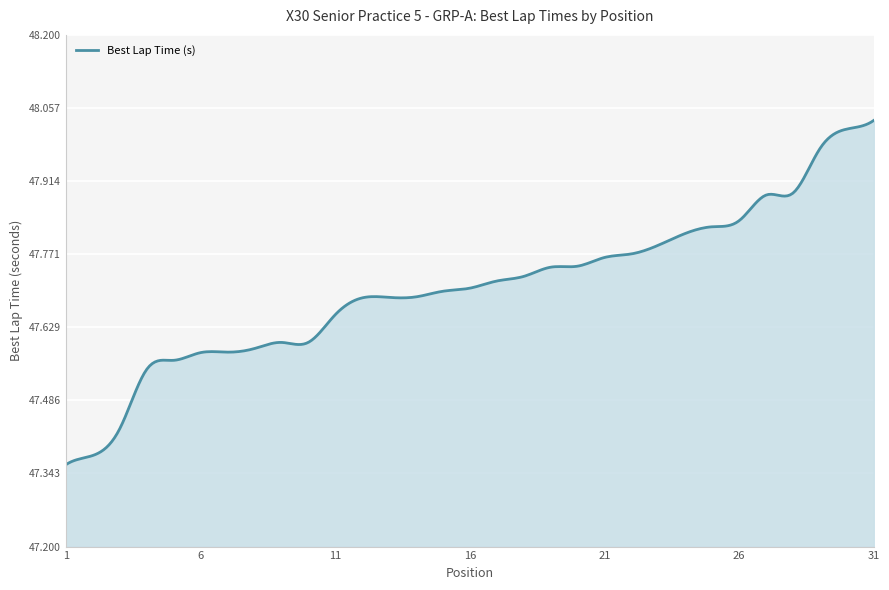

What is the difference between the maximum and minimum values?

0.7